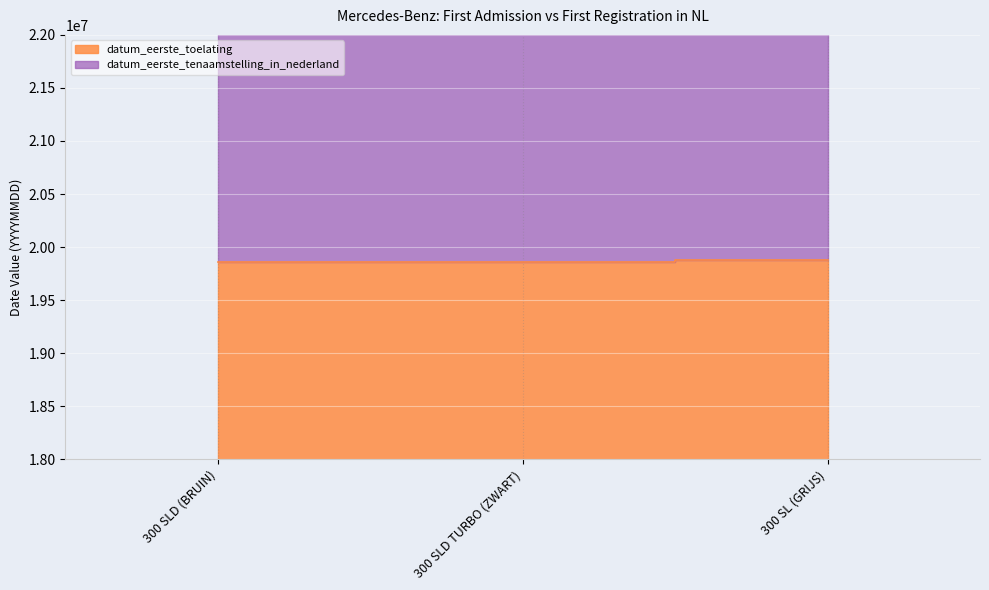

Which series has the largest range (max minus min)?

datum_eerste_tenaamstelling_in_nederland